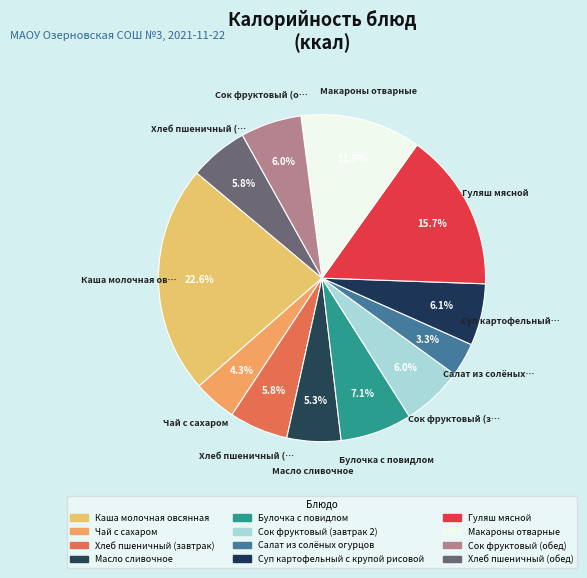

The Суп картофельный с крупой рисовой slice represents 1% of the pie. True or false?

False